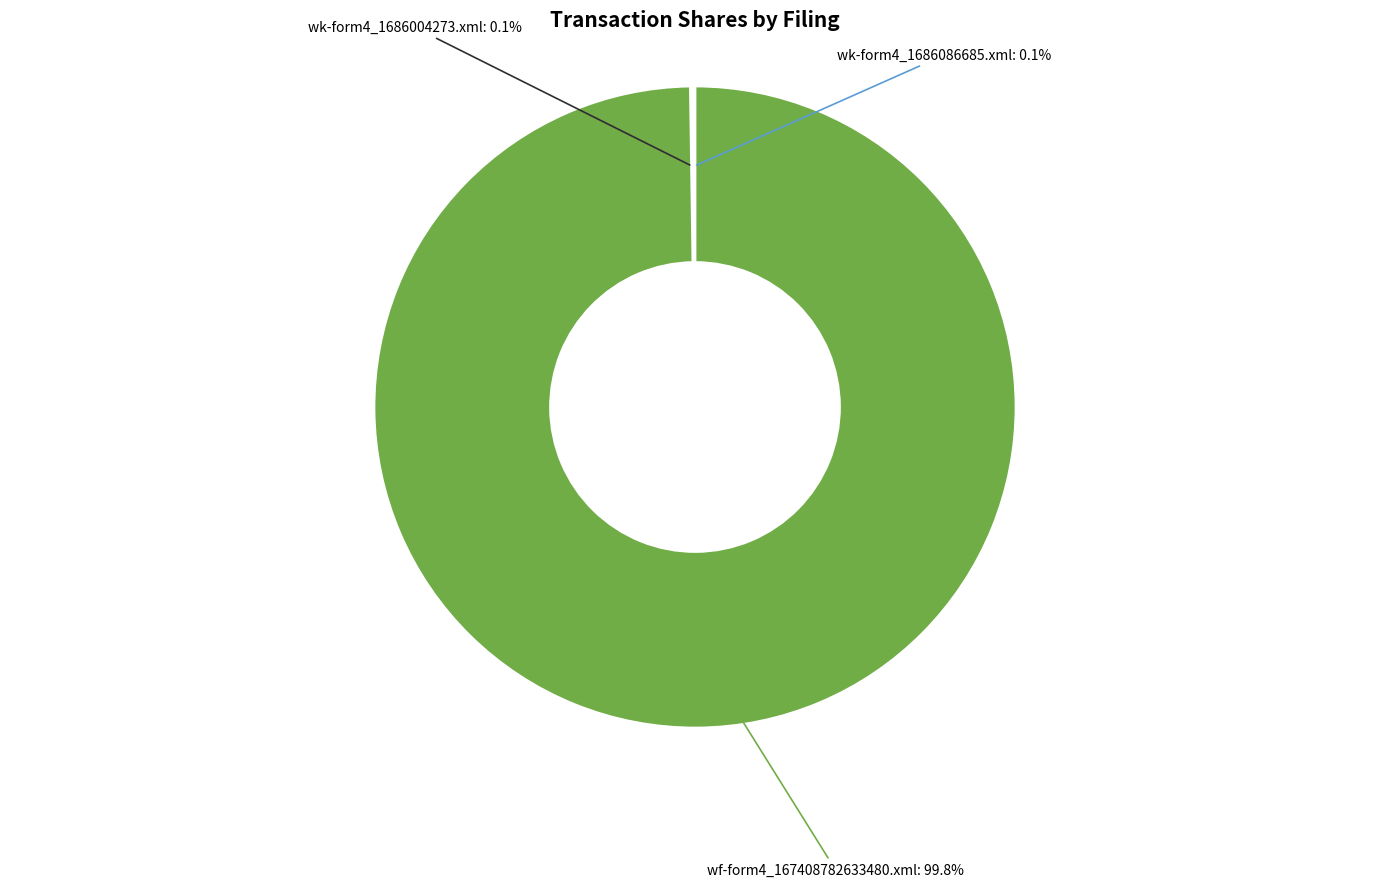

What percentage is NOT represented by wf-form4_167408782633480.xml?

0.2%